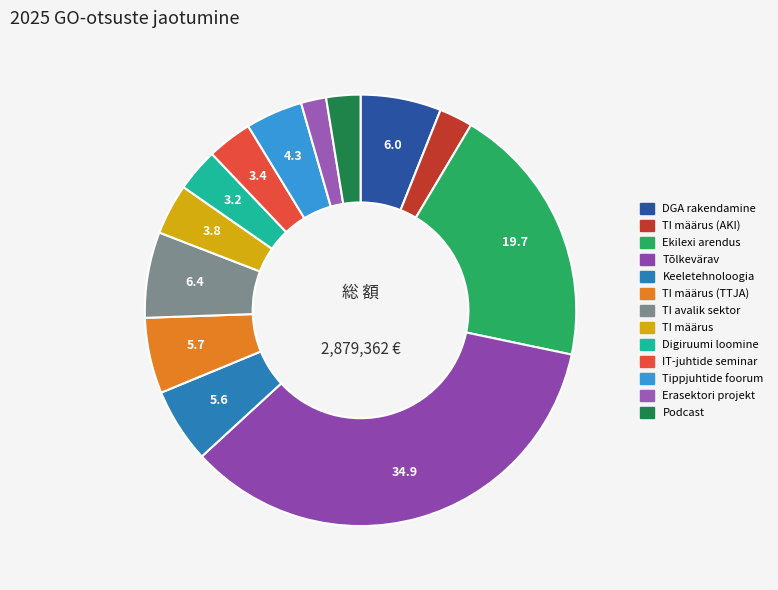

Is there a majority slice in this chart?

No